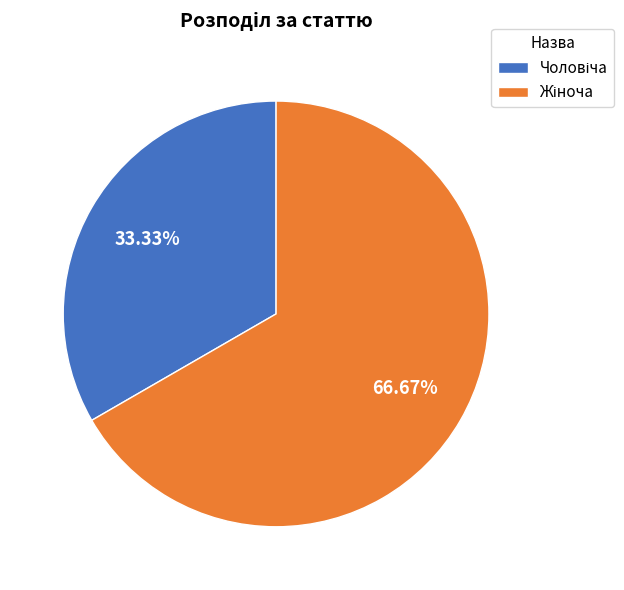

Is there any slice that represents more than half of the pie?

Yes